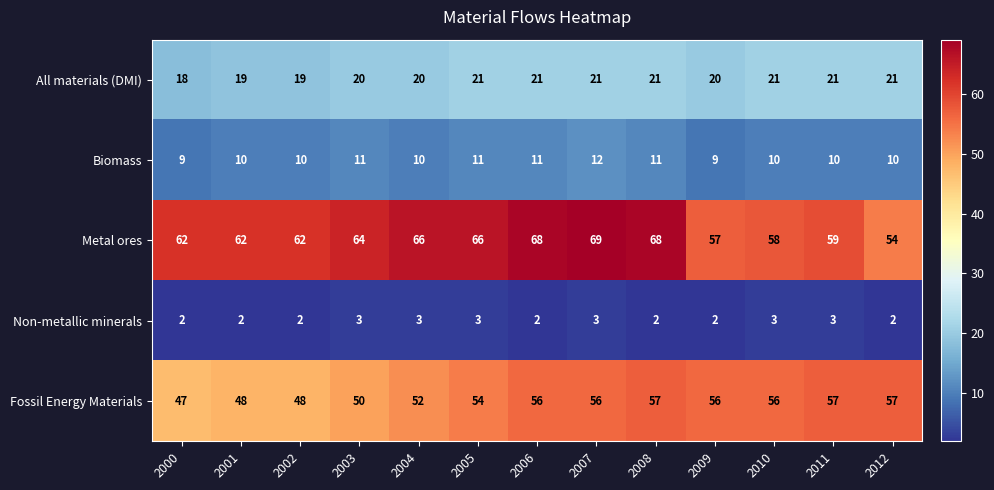

Which series has the largest range (max minus min)?

Metal ores